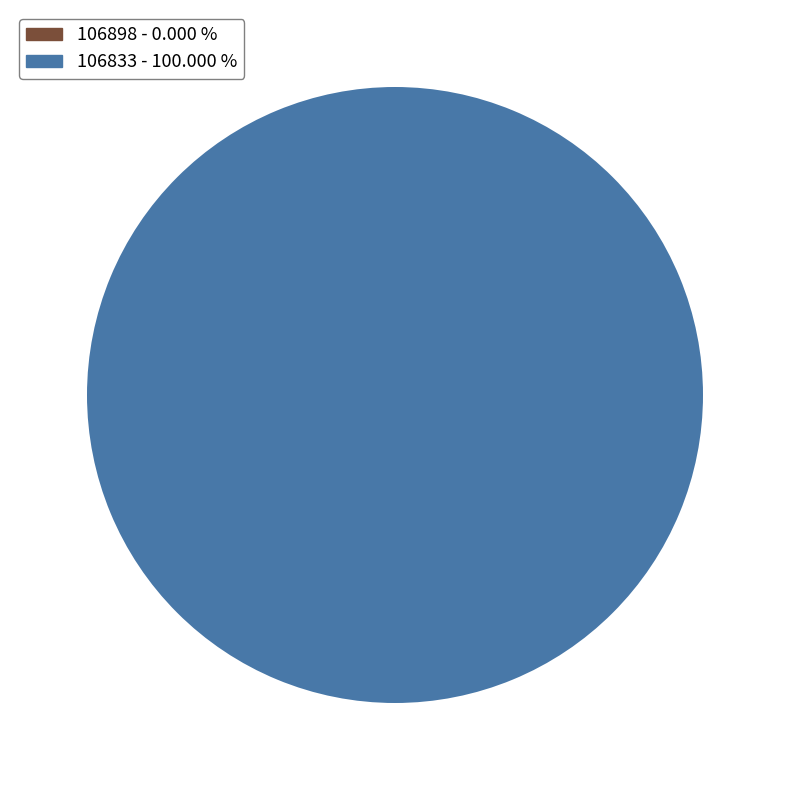

How many segments does this pie chart have?

1